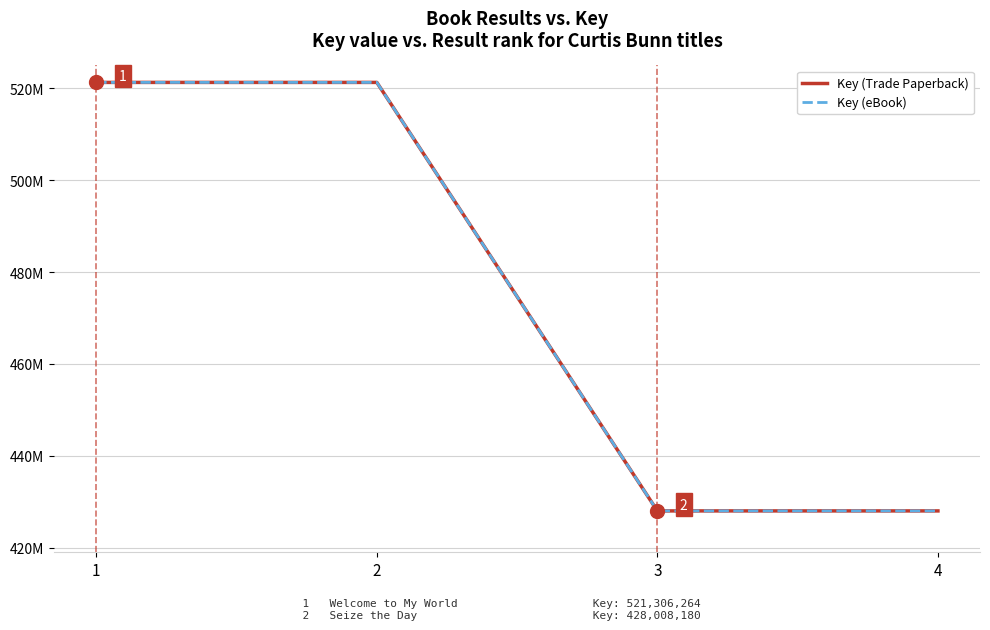

Is this an area chart (filled region under the line)?

No